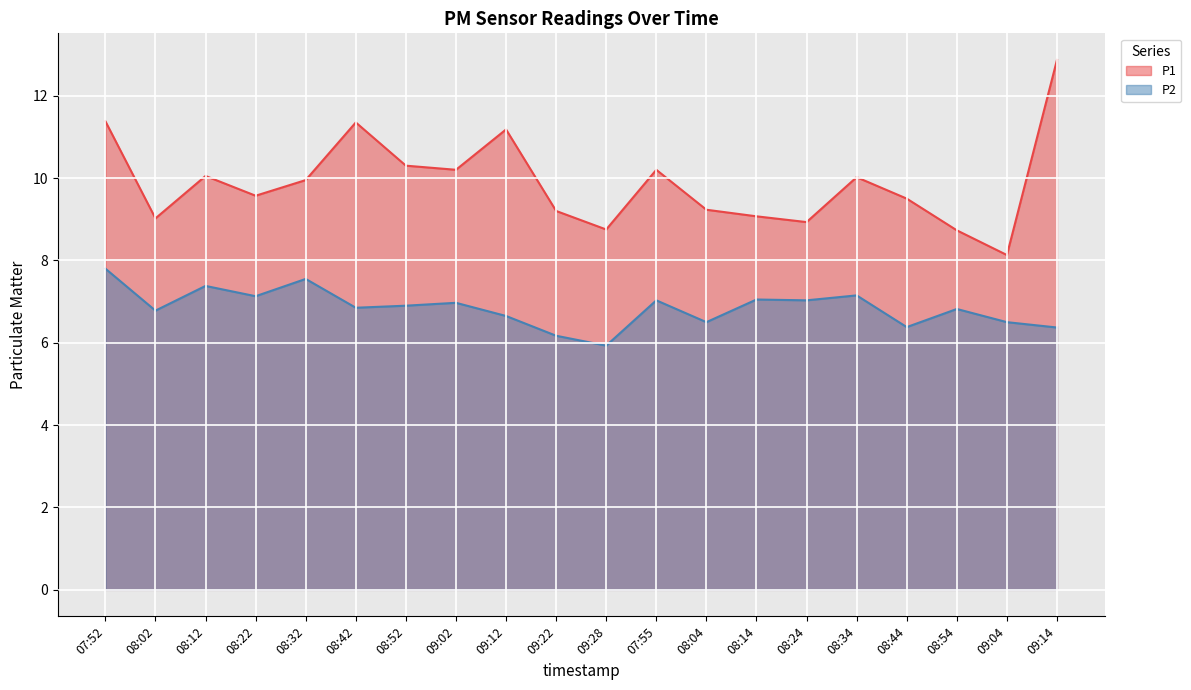

Reading right to left, list all the values displayed in this chart.

P1: 12.9	8.1	8.7	9.5	10.0	8.9	9.1	9.2	10.2	8.8	9.2	11.2	10.2	10.3	11.3	9.9	9.6	10.1	9.0	11.4
P2: 6.4	6.5	6.8	6.4	7.2	7.0	7.0	6.5	7.0	5.9	6.2	6.7	7.0	6.9	6.8	7.5	7.1	7.4	6.8	7.8